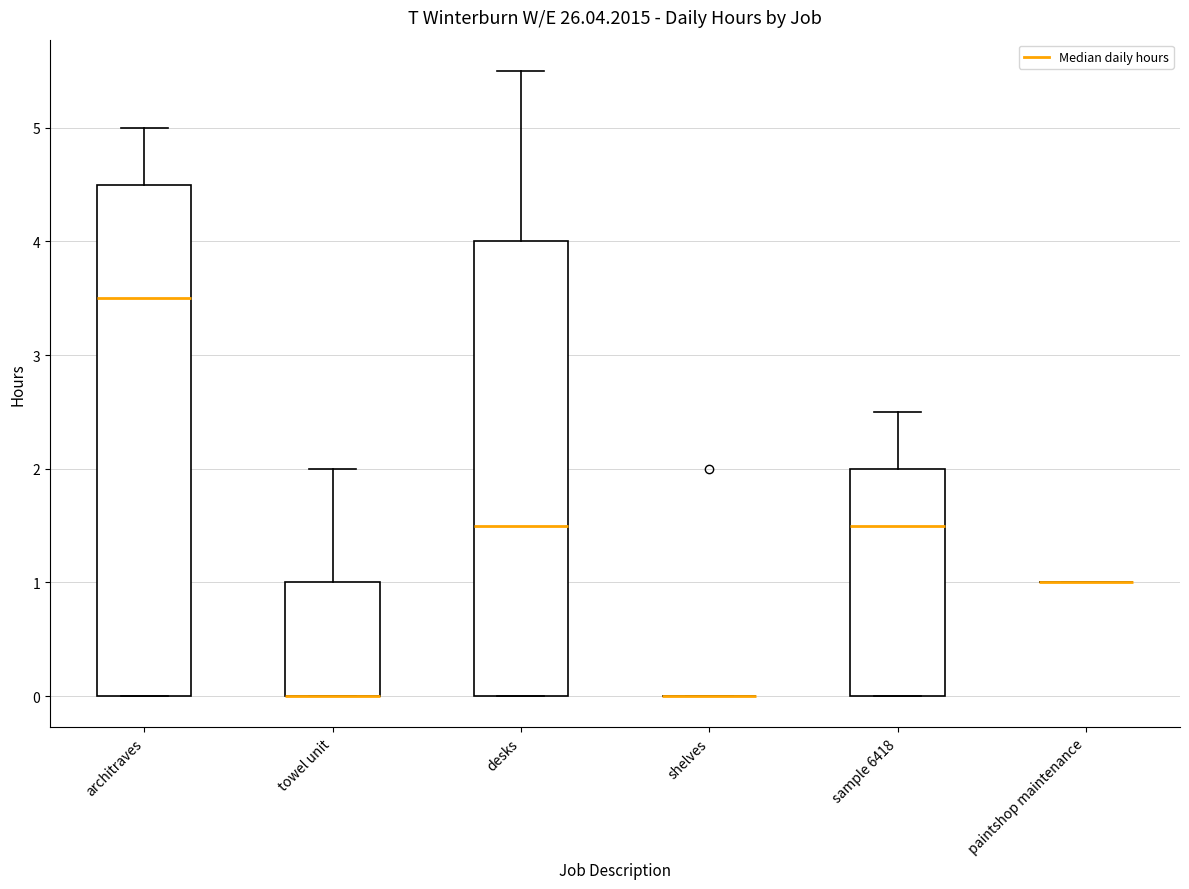

Comparing the boxes themselves (not the whiskers), which one is the tallest?

architraves